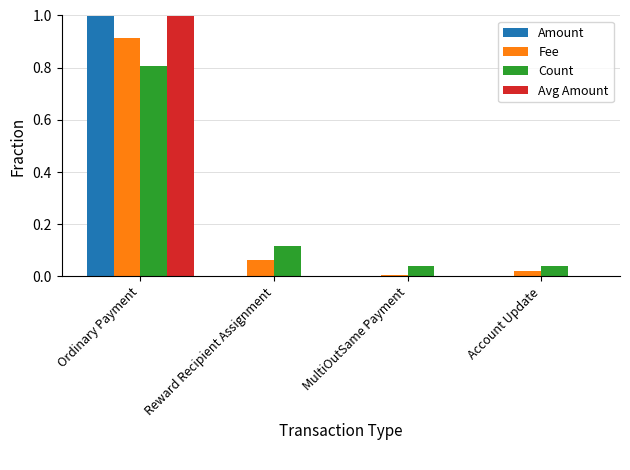

Is the value of Amount at Reward Recipient Assignment greater than the value of Fee at Account Update?

No